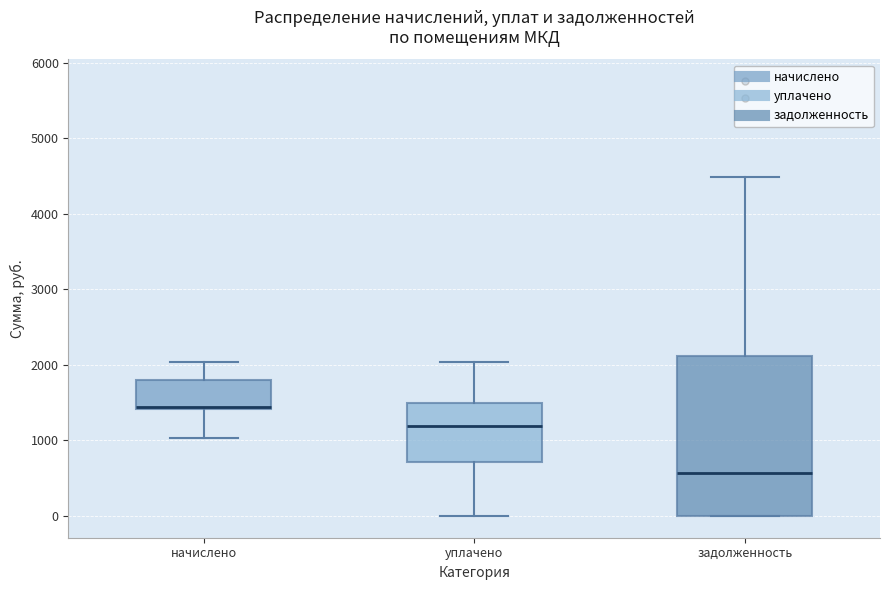

Reading left to right, read every box against the y-axis: the position of its median line, the range the box covers, and the ends of its whiskers. The values are not printed on the chart, so give them approximately, as read against the axis.

начислено: median 1400 (drawn on the box's lower edge), box 1400 to 1800, whiskers 1000 to 2000
уплачено: median 1200, box 700 to 1500, whiskers 0 to 2000
задолженность: median 600, box 0 to 2100, whiskers 0 to 4500